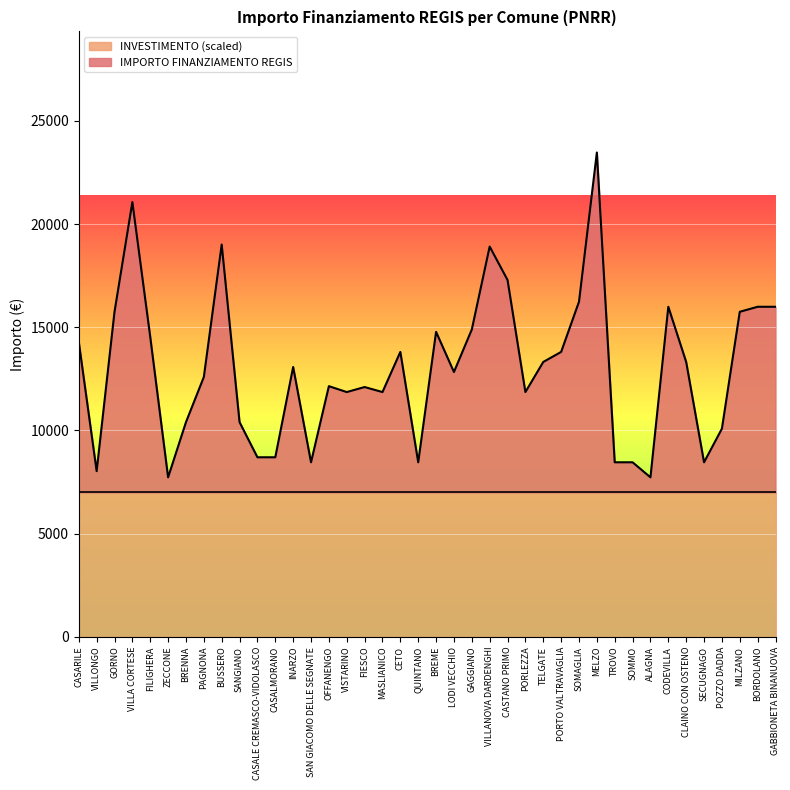

What is the ratio of the value at TELGATE to the value at BRENNA?

1.3